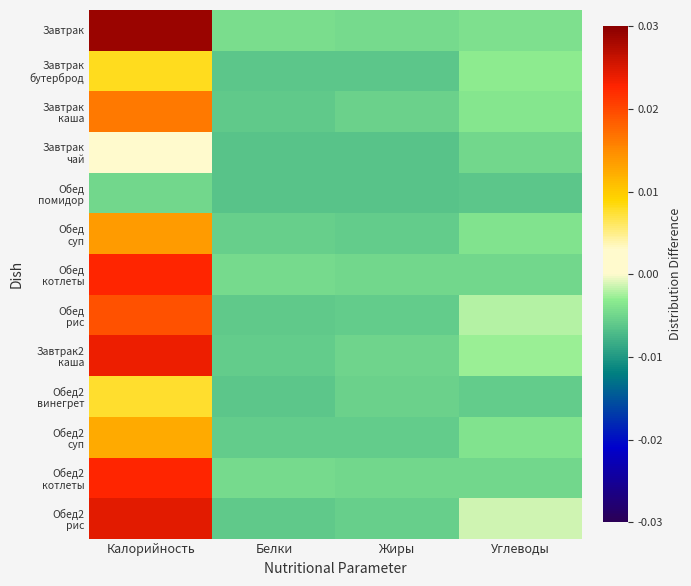

At how many categories does at least one series exceed 0?

1